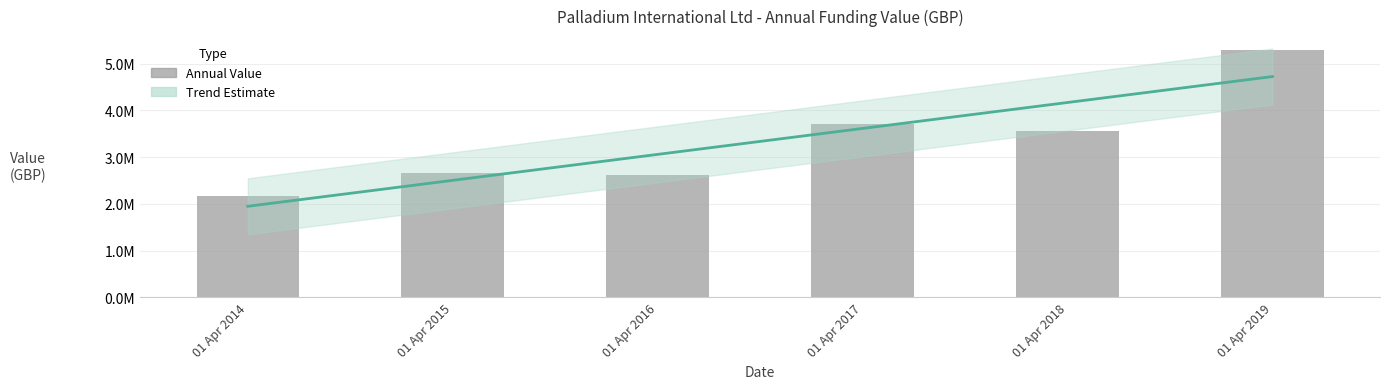

Rank the categories by value from highest to lowest.

01 Apr 2019, 01 Apr 2017, 01 Apr 2018, 01 Apr 2015, 01 Apr 2016, 01 Apr 2014